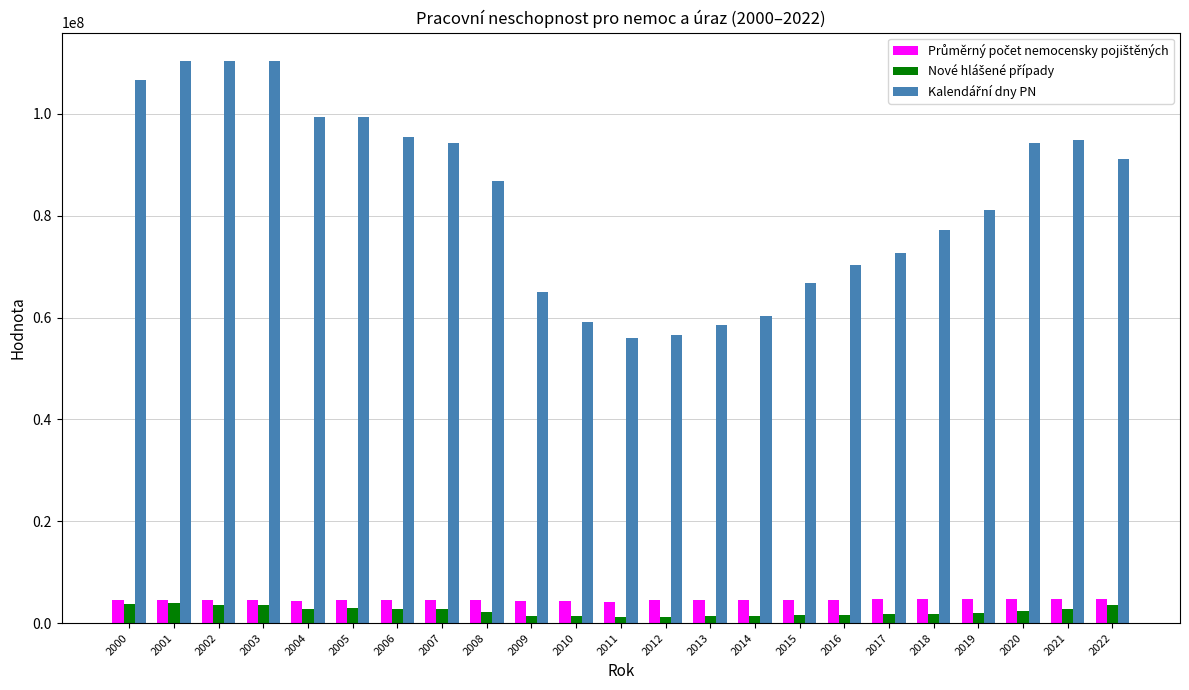

What is the greatest value displayed?

110431135